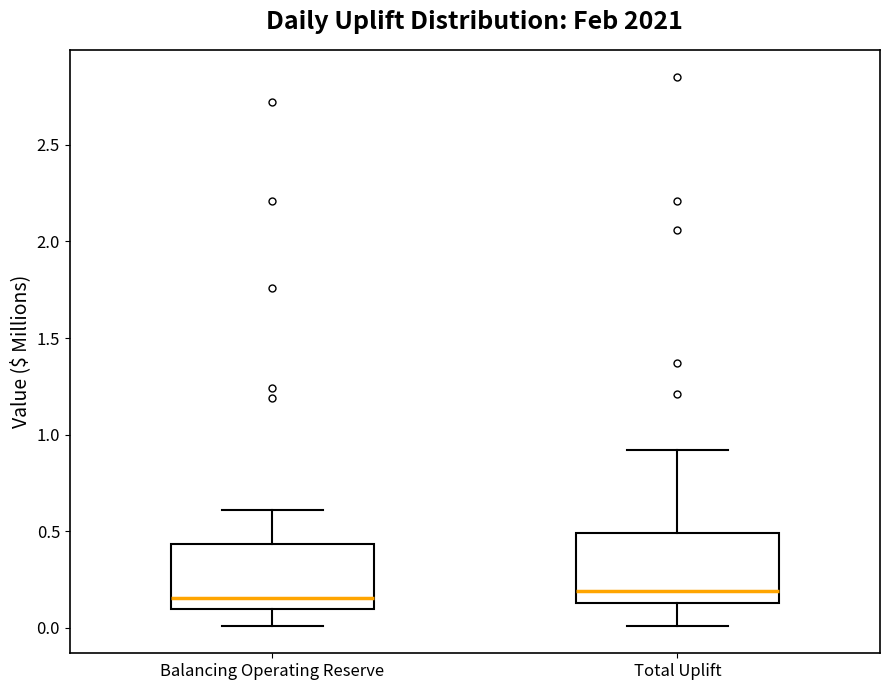

Where does the upper whisker of the box for Balancing Operating Reserve end on the y-axis? The values are not printed on the chart, so give them approximately, as read against the axis.

0.60